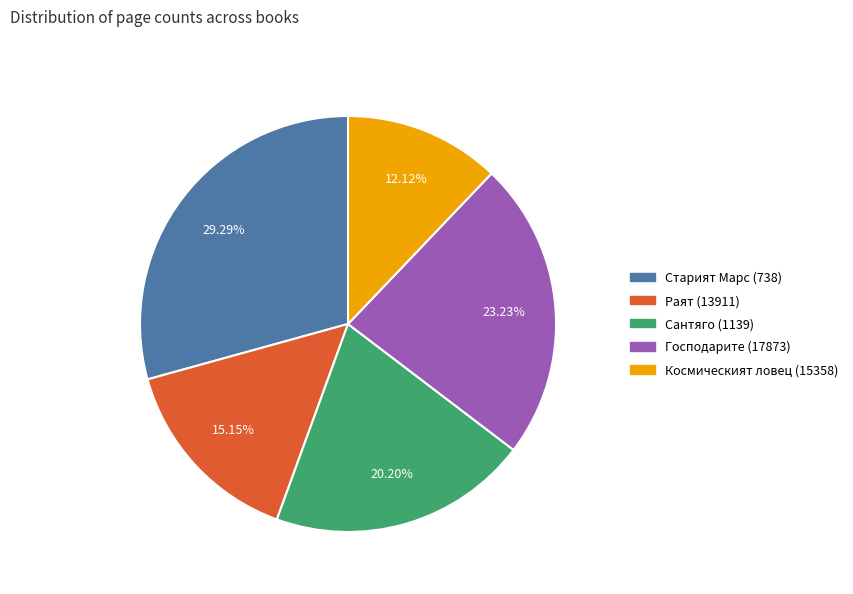

Is Раят (13911) the majority of the pie?

No